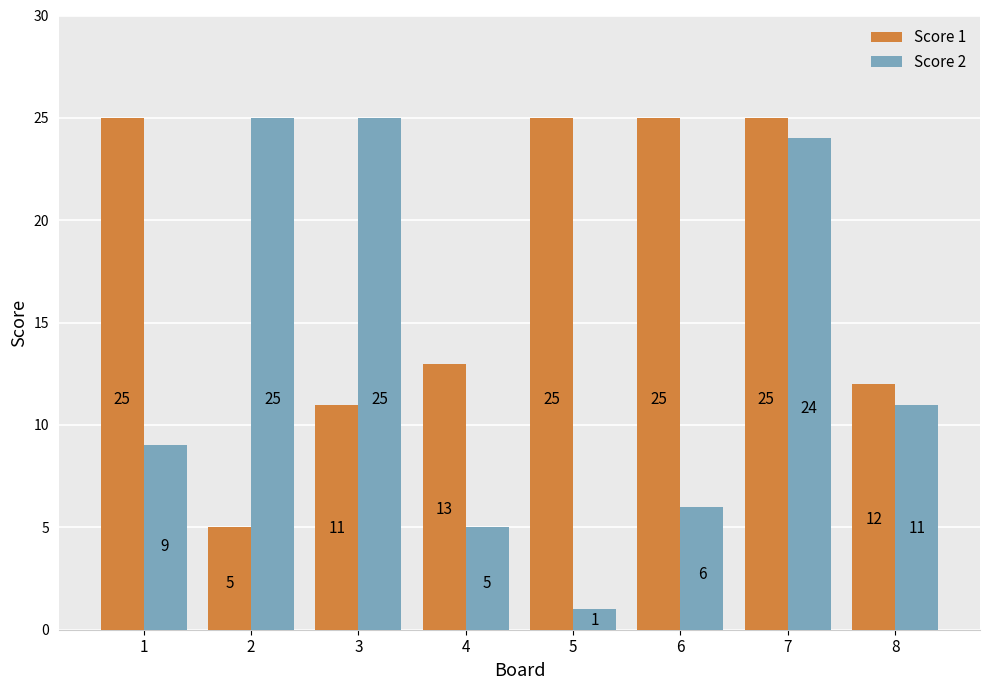

What is the spread (max minus min) of values at 3?

14